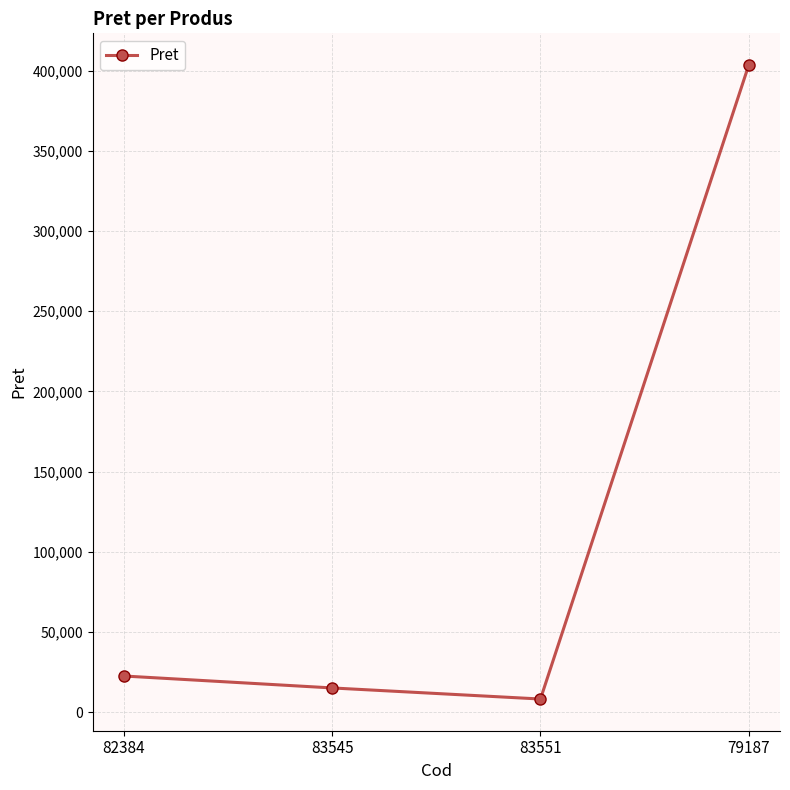

Where is the data nearest to the value 205855?

82384